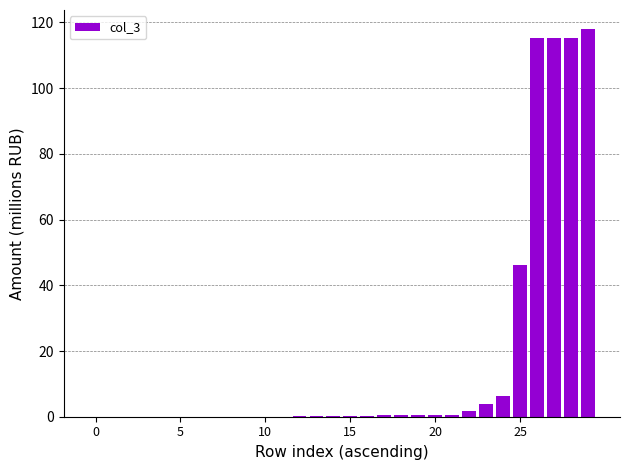

What is the greatest value displayed?

117.9